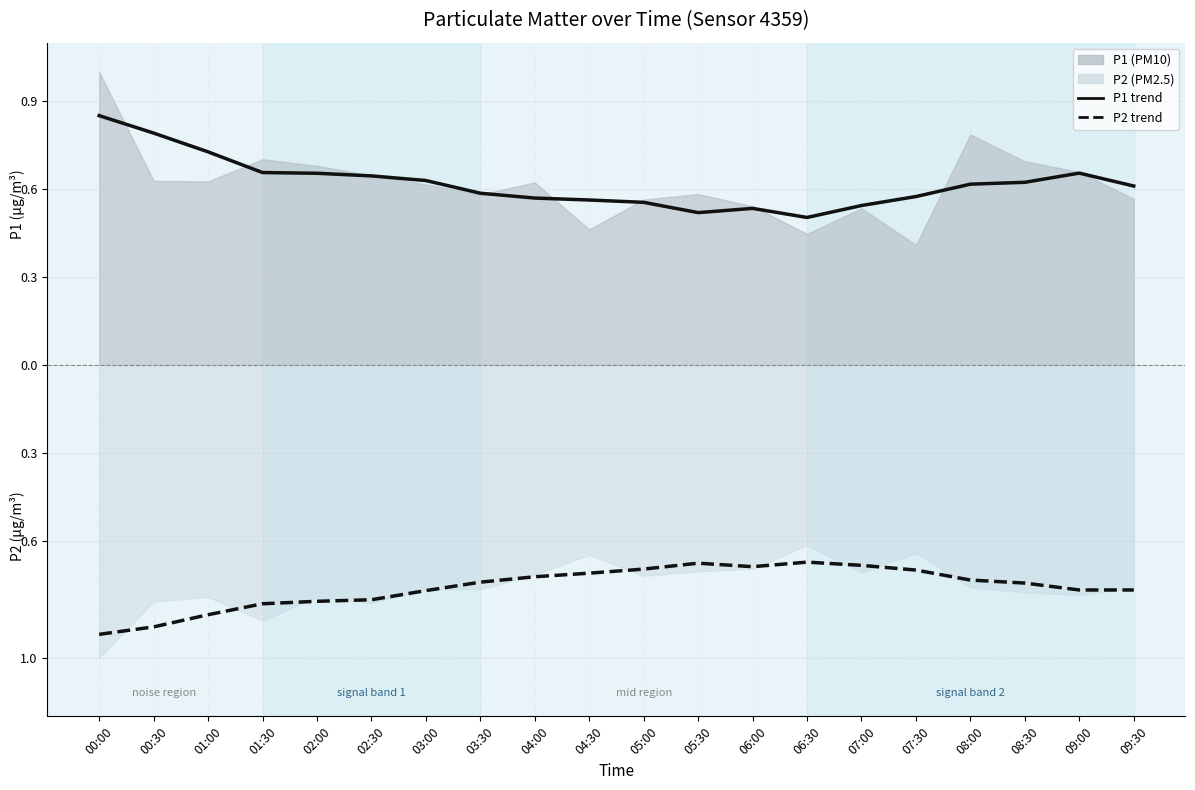

List the labels in order of P1 trend value, largest first.

00:00, 00:30, 01:00, 01:30, 09:00, 02:00, 02:30, 03:00, 08:30, 08:00, 09:30, 03:30, 07:30, 04:00, 04:30, 05:00, 07:00, 06:00, 05:30, 06:30